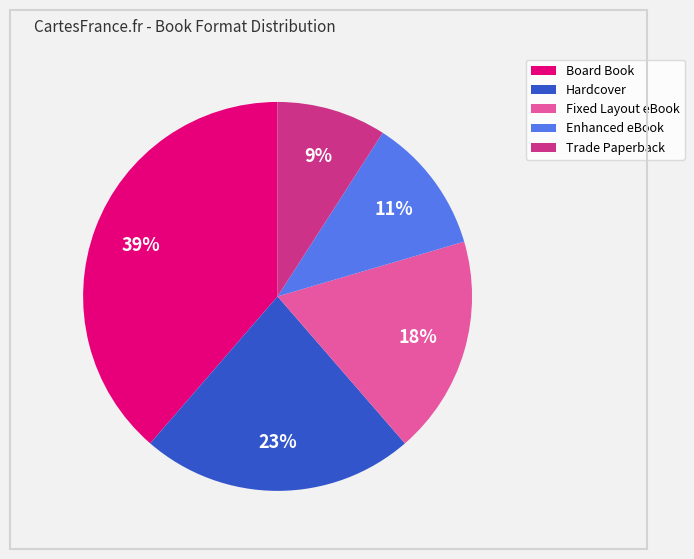

What percentage is the Hardcover slice, to the nearest percent?

23%